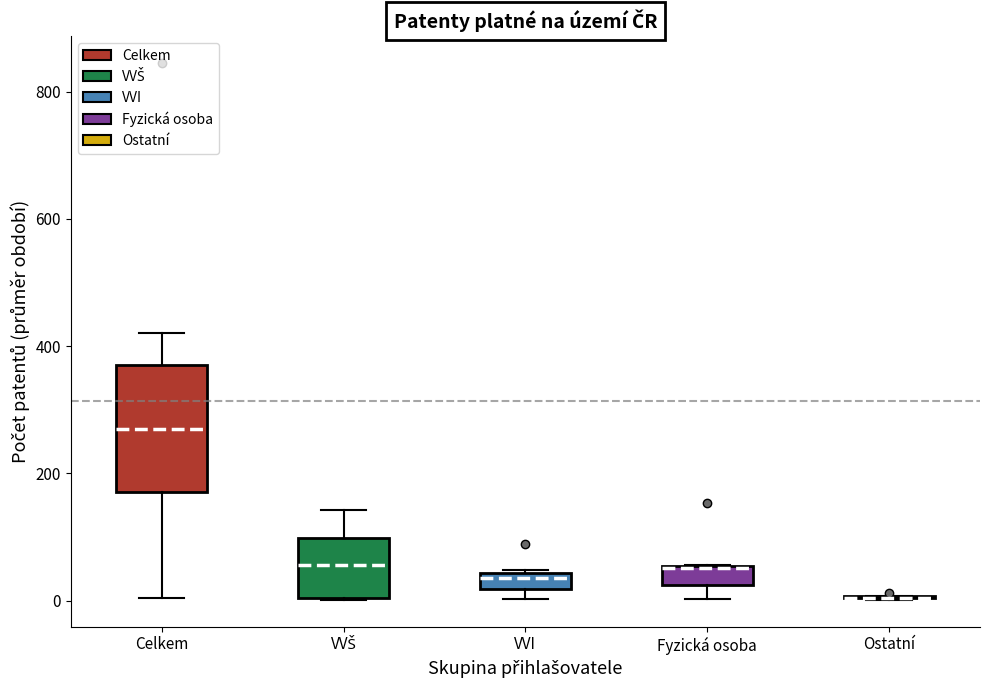

Which box is the tallest, from its lower edge to its upper edge?

Celkem